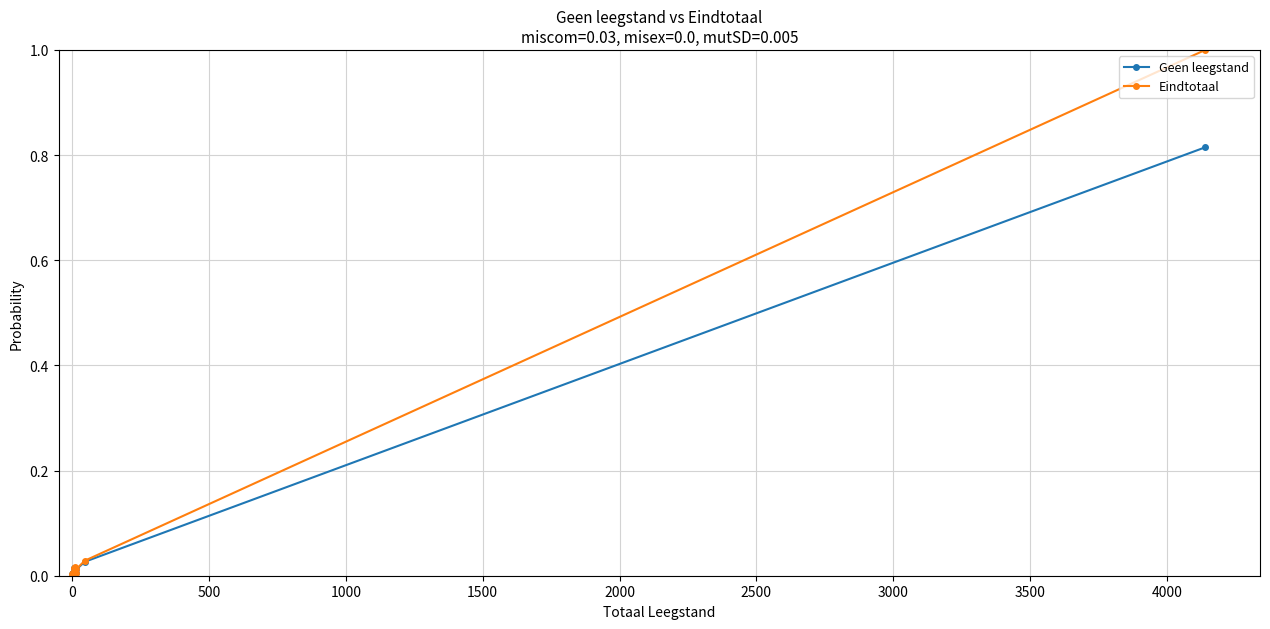

At how many categories does at least one series exceed 0?

10